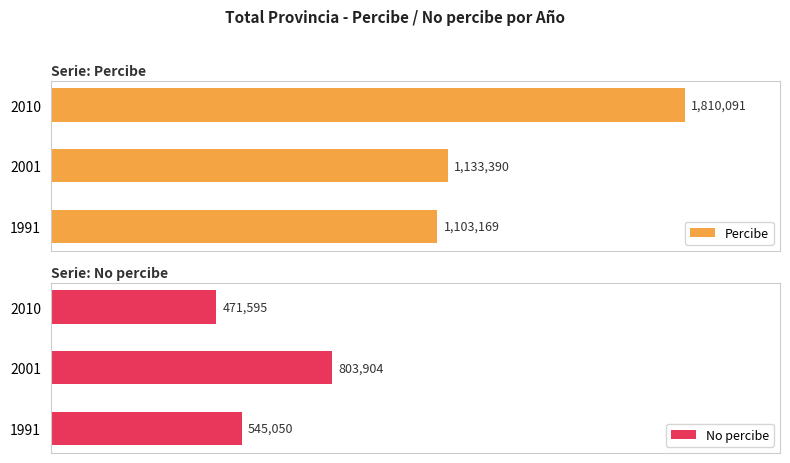

What is the difference between the maximum and second lowest values in the Percibe series?

676701